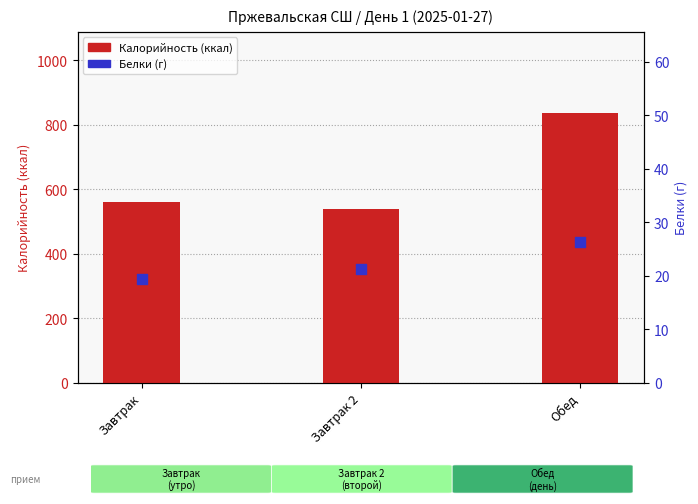

What is the total value across all series at Завтрак 2?

560.8